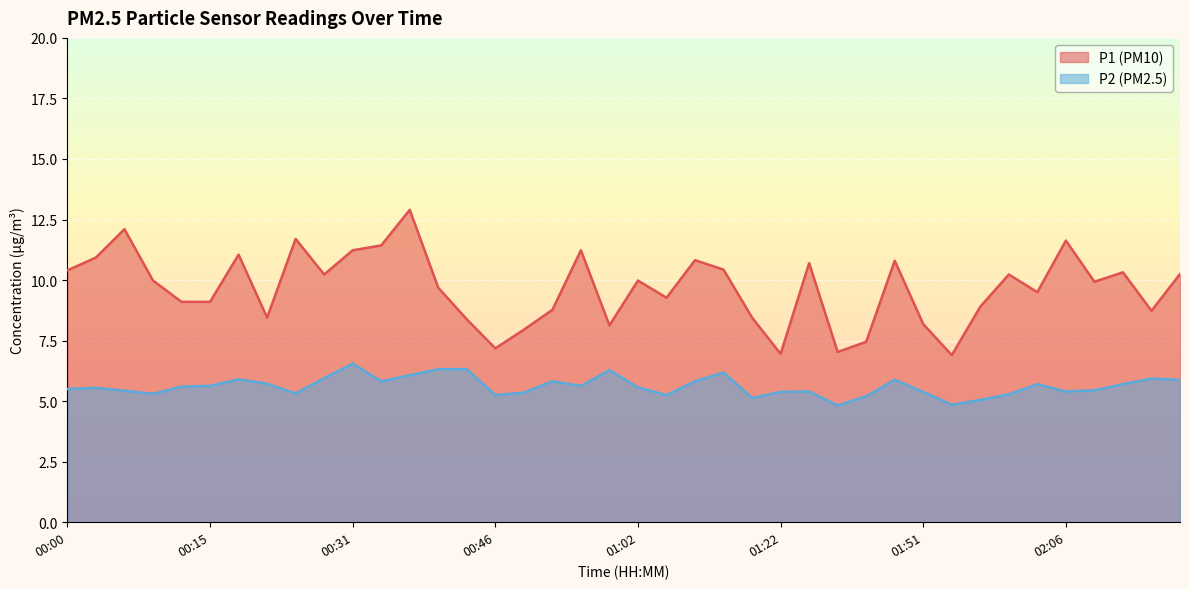

Which series has the largest total across all categories?

P1